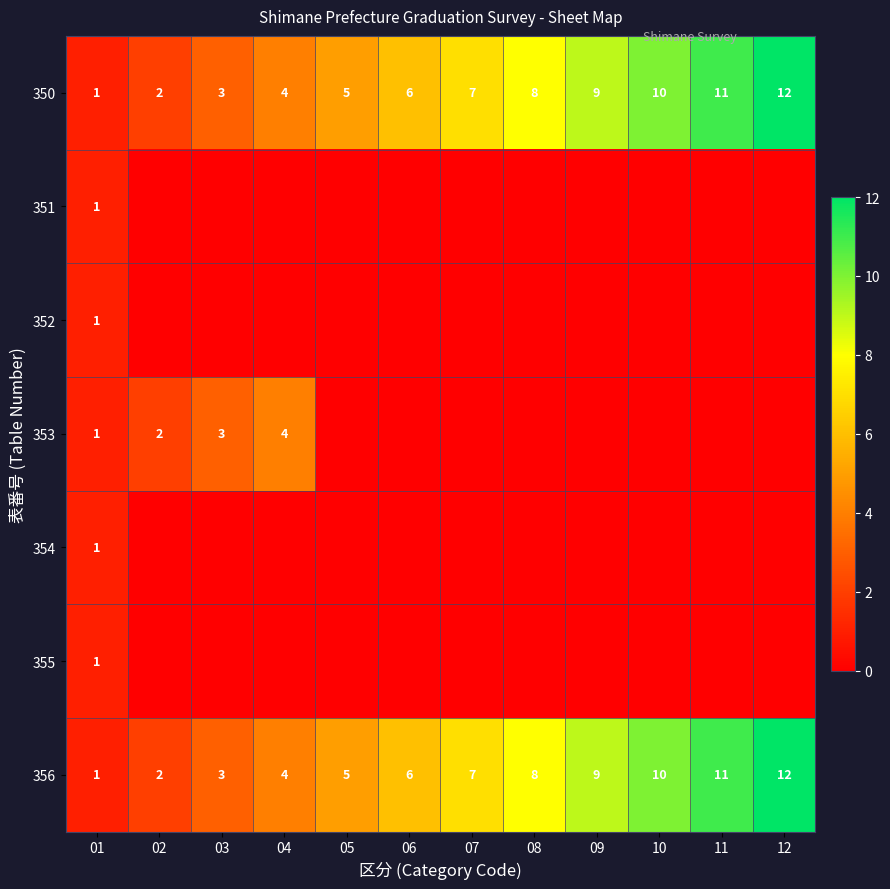

What is the maximum value for 356?

12